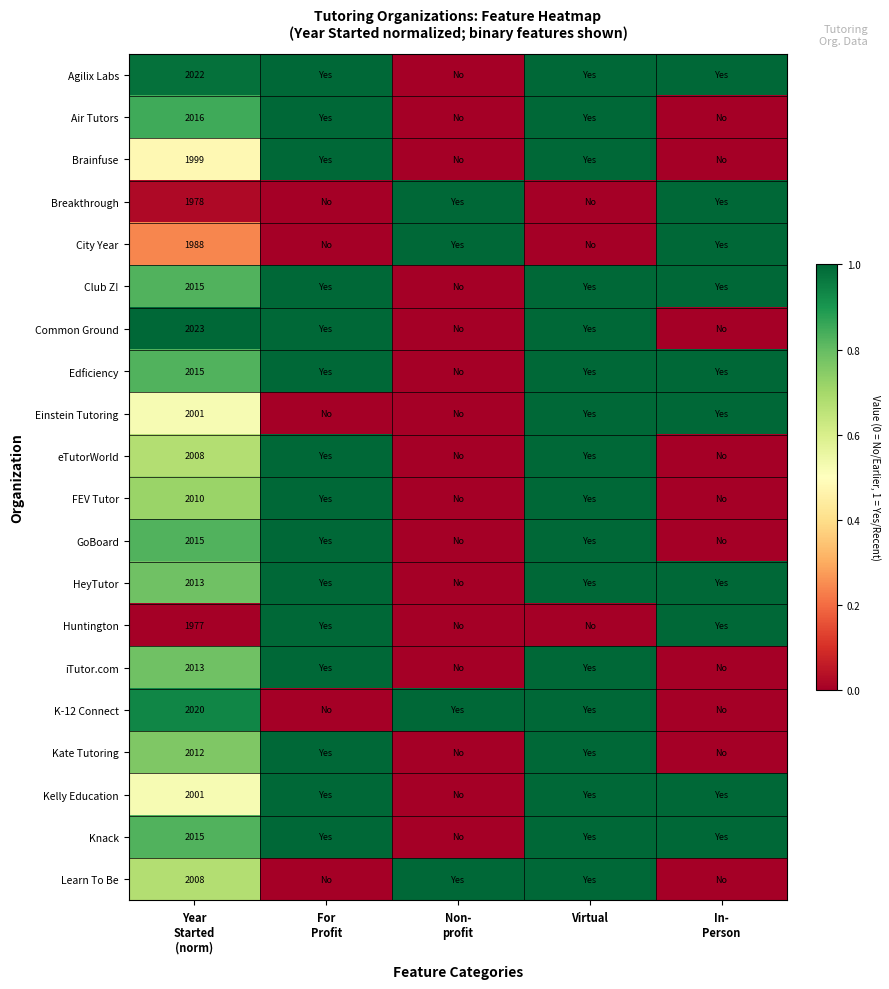

What is the difference between the maximum and minimum values in the Einstein Tutoring series?

1.0